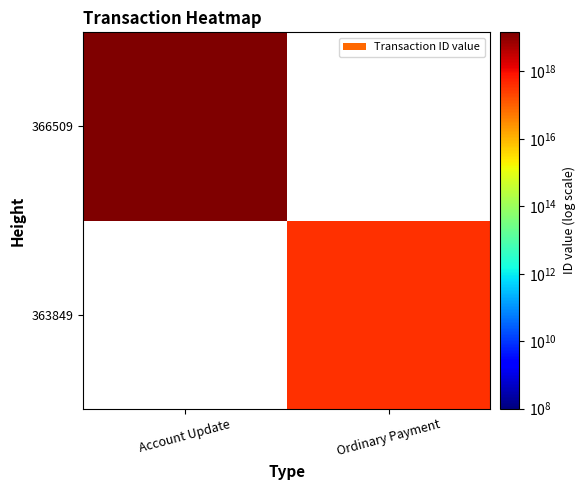

At which category does the chart reach its peak across all series?

Account Update